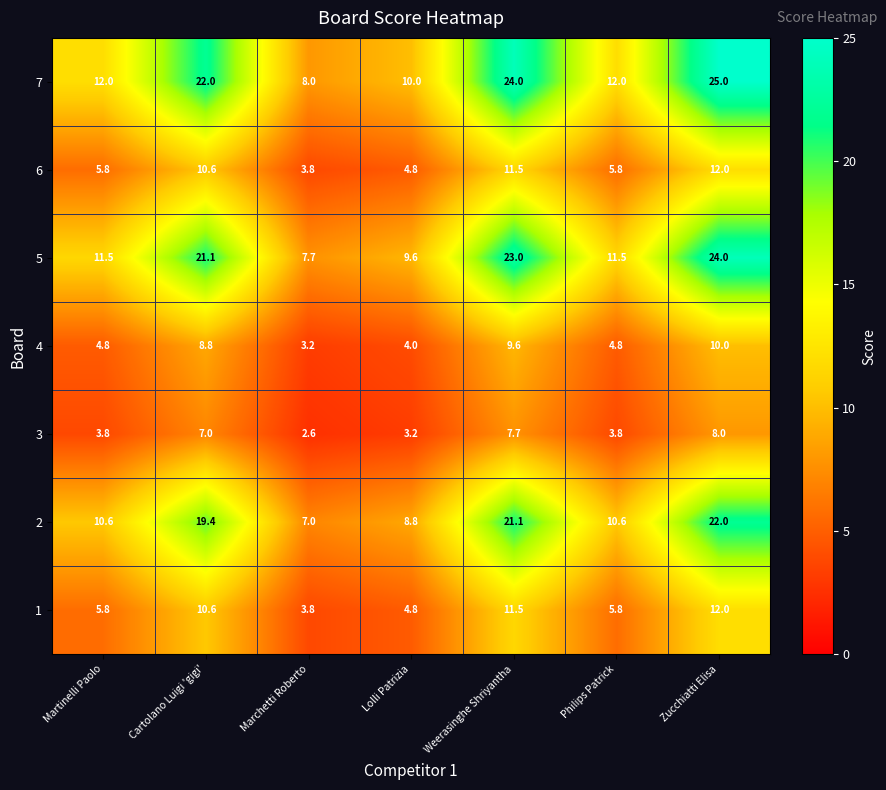

The value of 7 at Cartolano Luigi 'gigi' is 32.5. True or false?

False